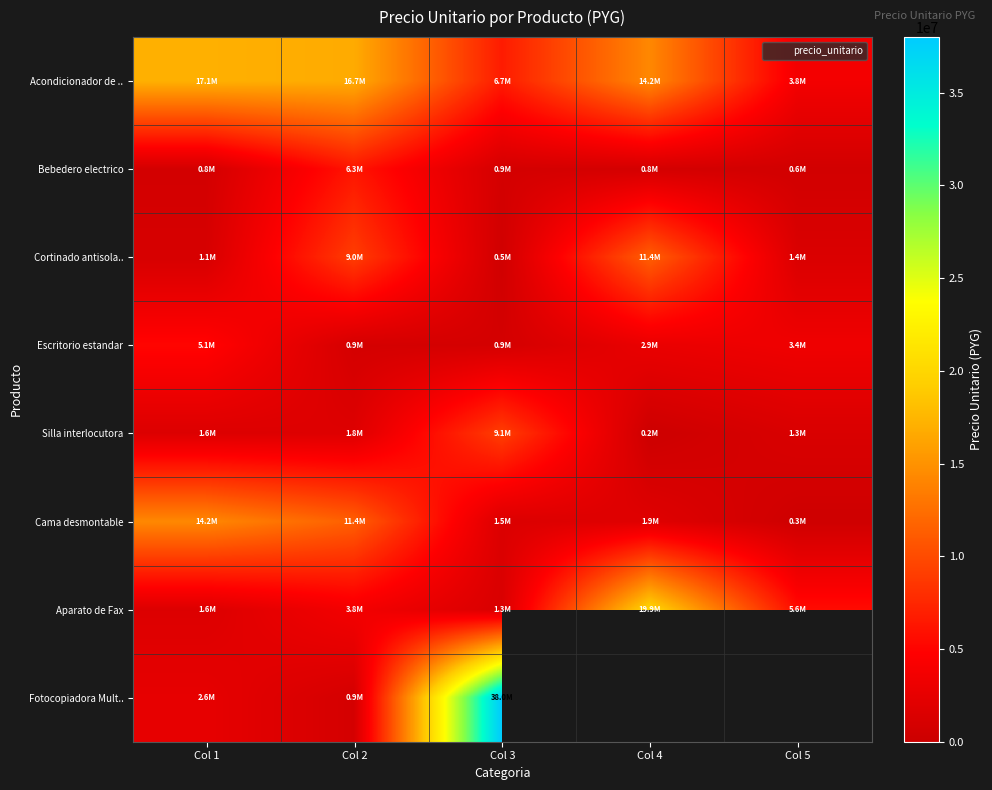

Between Col 1 and Col 5, which series saw the biggest shift?

Cama desmontable